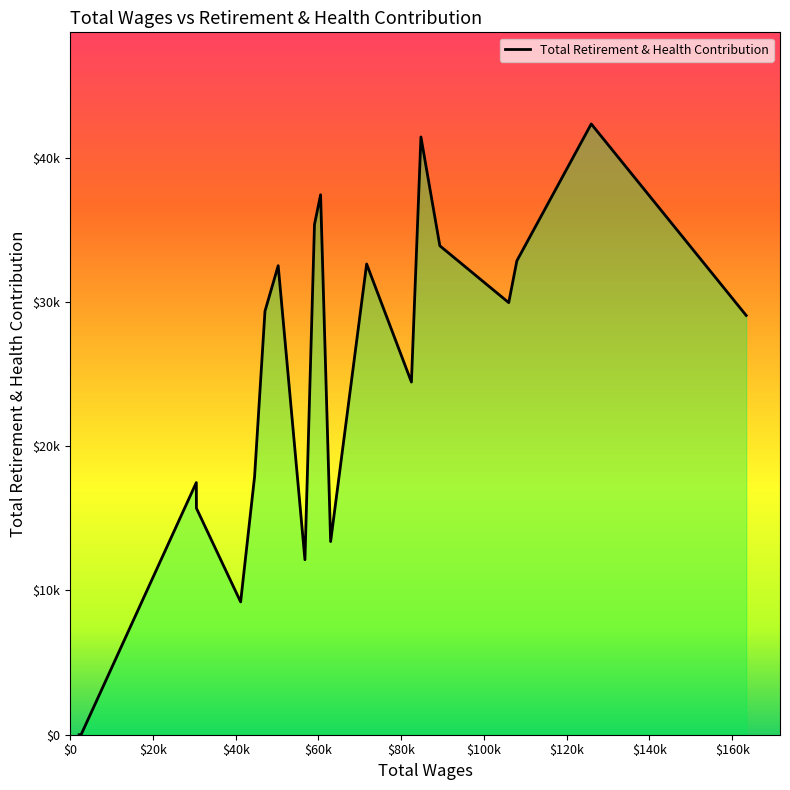

What is the difference between the maximum and minimum values?

42345